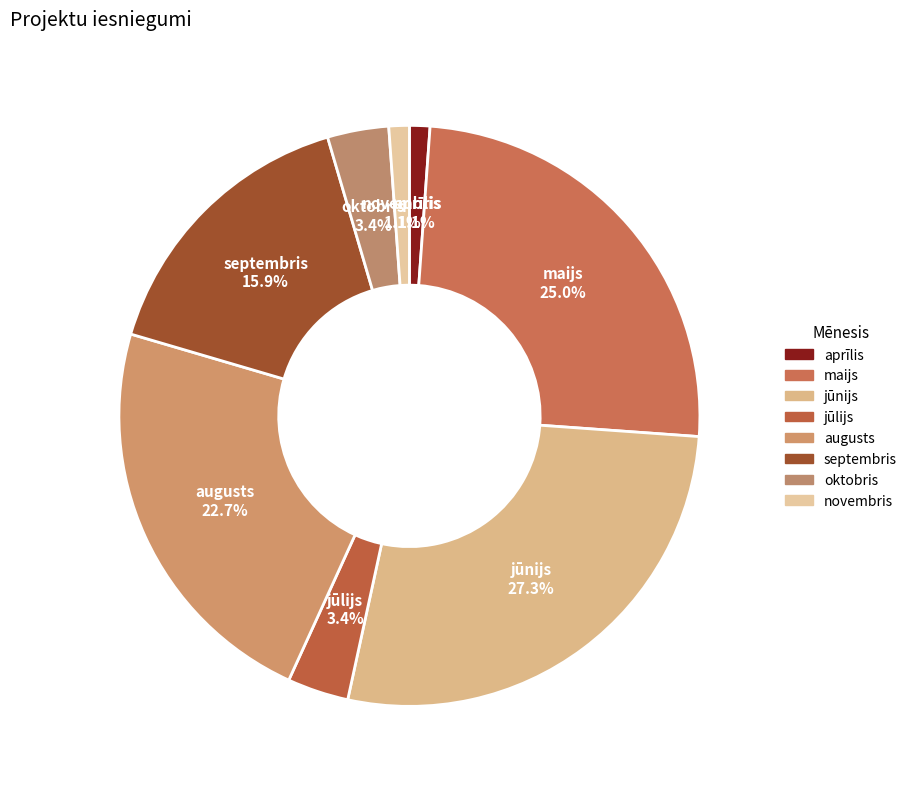

Which category has the biggest portion of the pie?

jūnijs